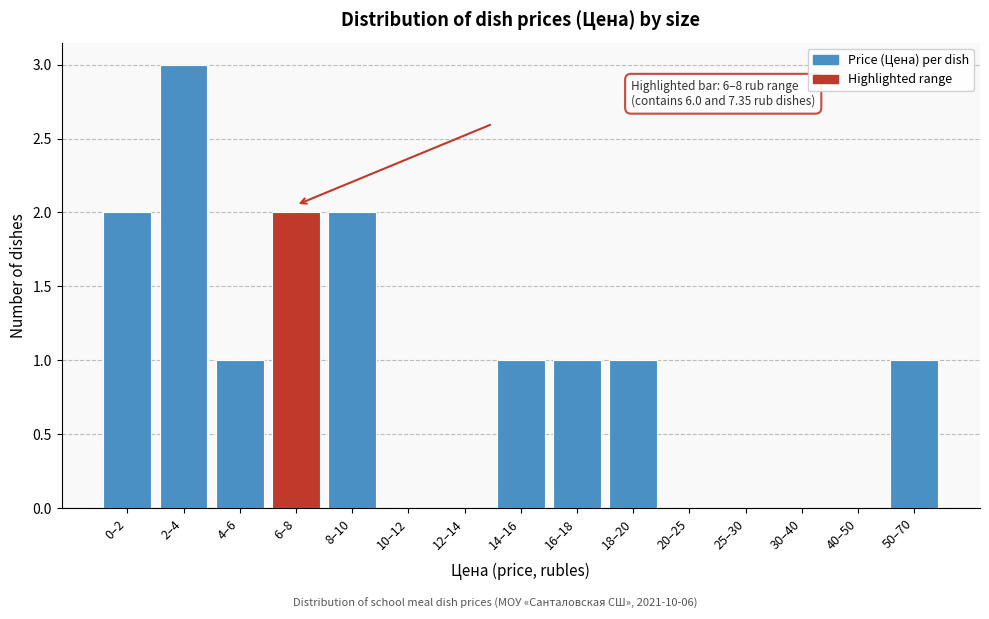

Reading right to left, what are all the values shown in this chart?

50–70=1	40–50=0	30–40=0	25–30=0	20–25=0	18–20=1	16–18=1	14–16=1	12–14=0	10–12=0	8–10=2	6–8=2	4–6=1	2–4=3	0–2=2